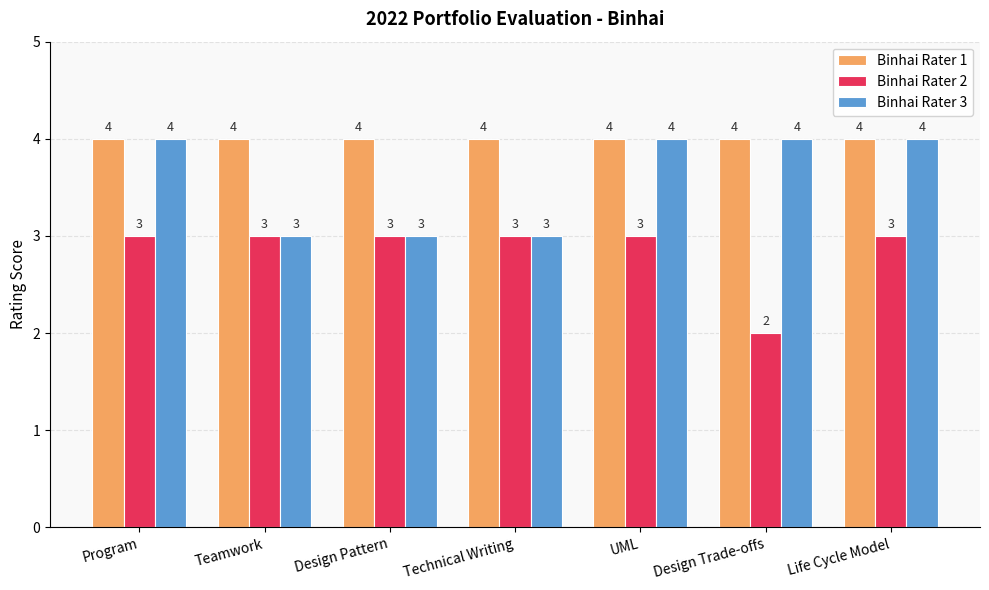

What are all the series names shown in the legend?

Binhai Rater 1, Binhai Rater 2, Binhai Rater 3